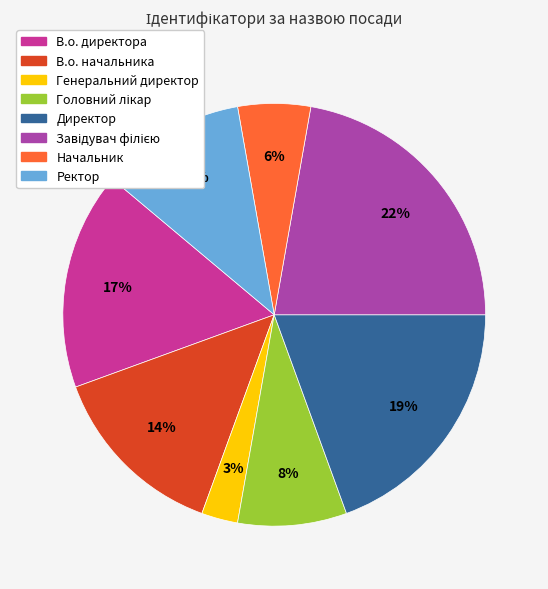

Between Начальник and Генеральний директор, which is larger?

Начальник